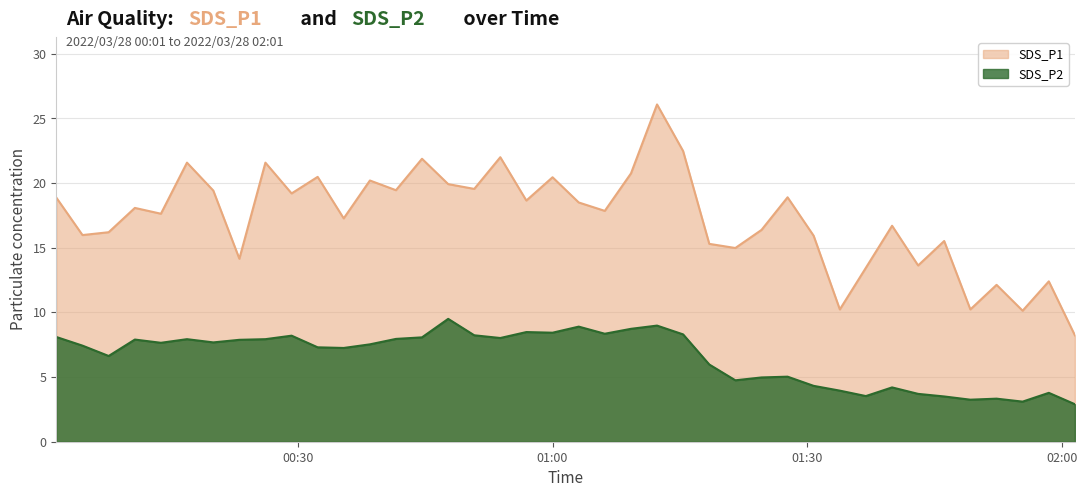

Which label corresponds to the smallest value in the chart?

2022/03/28 02:01:29